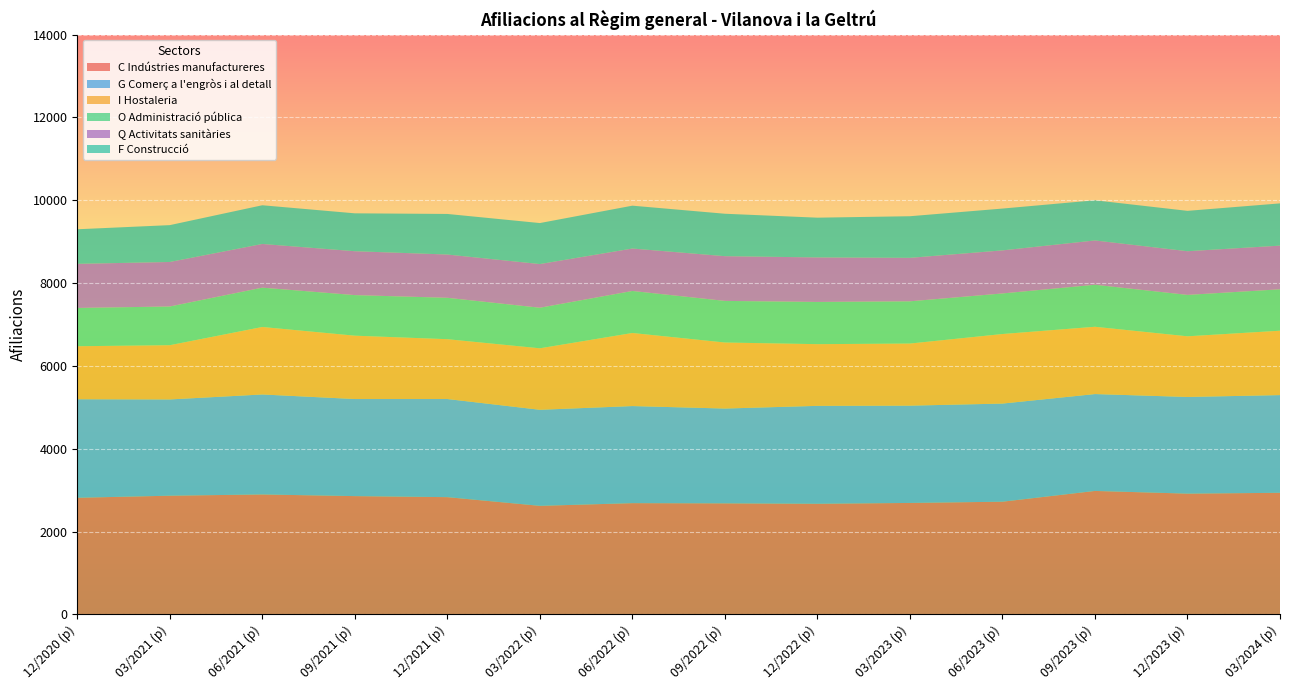

True or false: C Indústries manufactureres has a value of 1930 at 09/2023 (p).

False